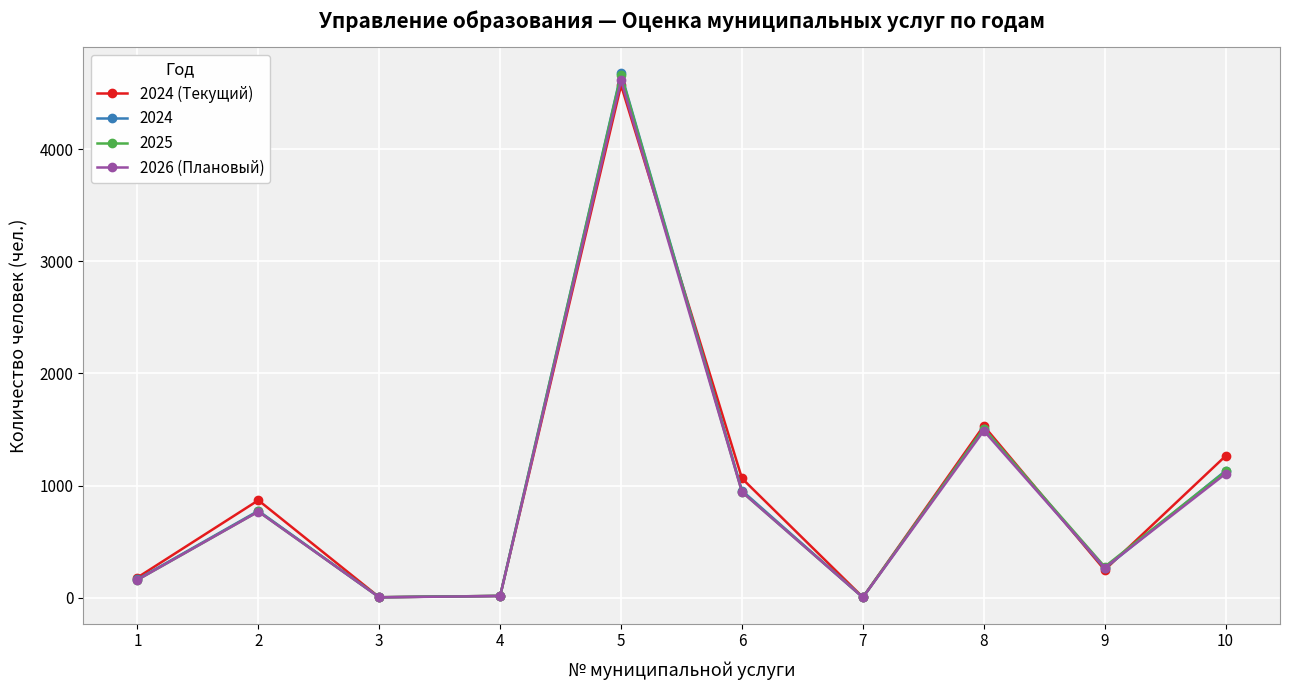

How many interior local peaks does the 2024 (Текущий) series have?

3